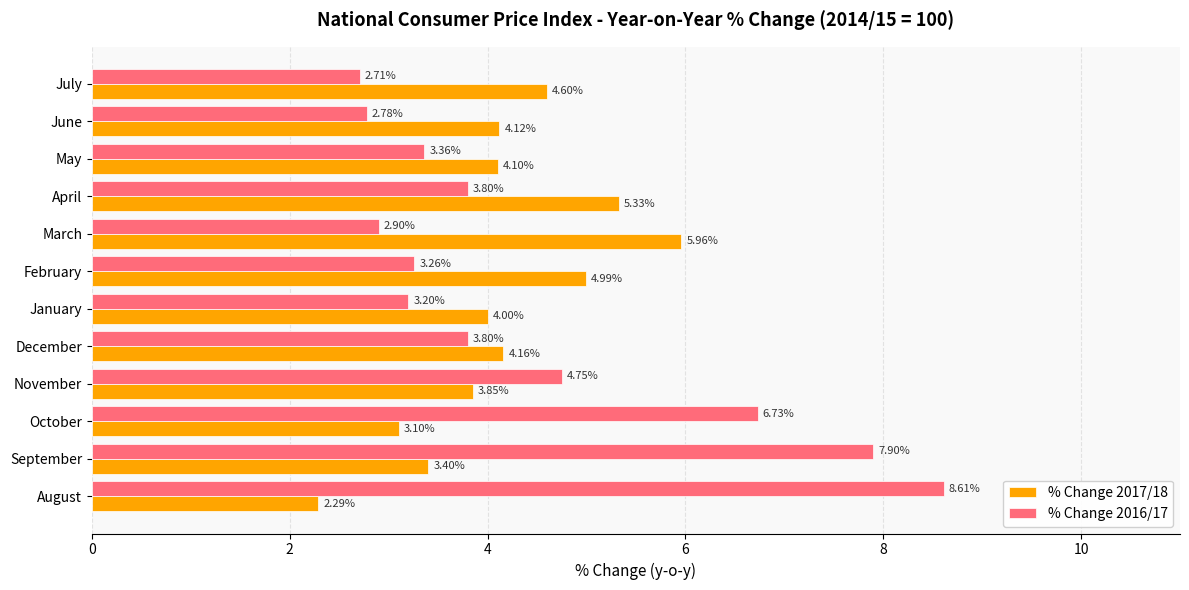

Which series changed the most between August and April?

% Change 2016/17